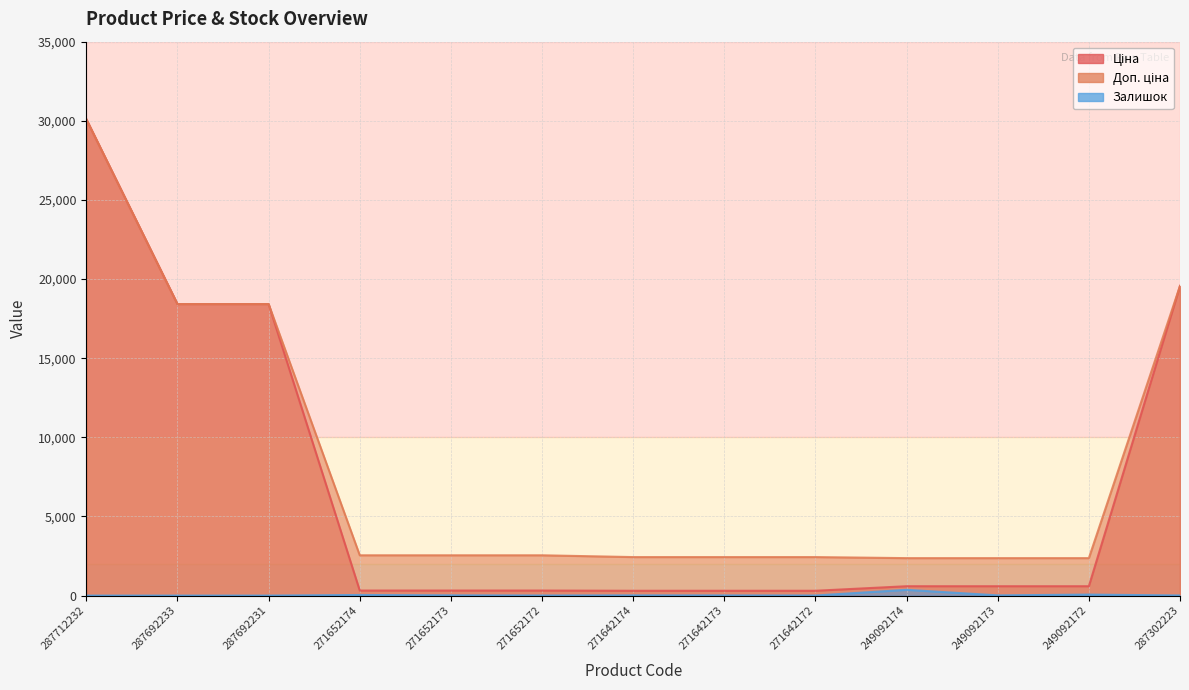

List the labels in order of Залишок value, largest first.

249092174, 249092172, 271652174, 271652173, 271642174, 249092173, 271642173, 287302223, 271652172, 271642172, 287712232, 287692233, 287692231